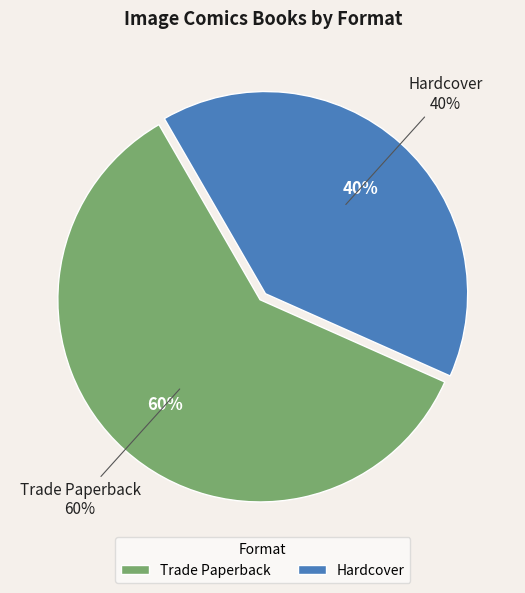

To the nearest percent, what percentage of the pie is Hardcover?

40%